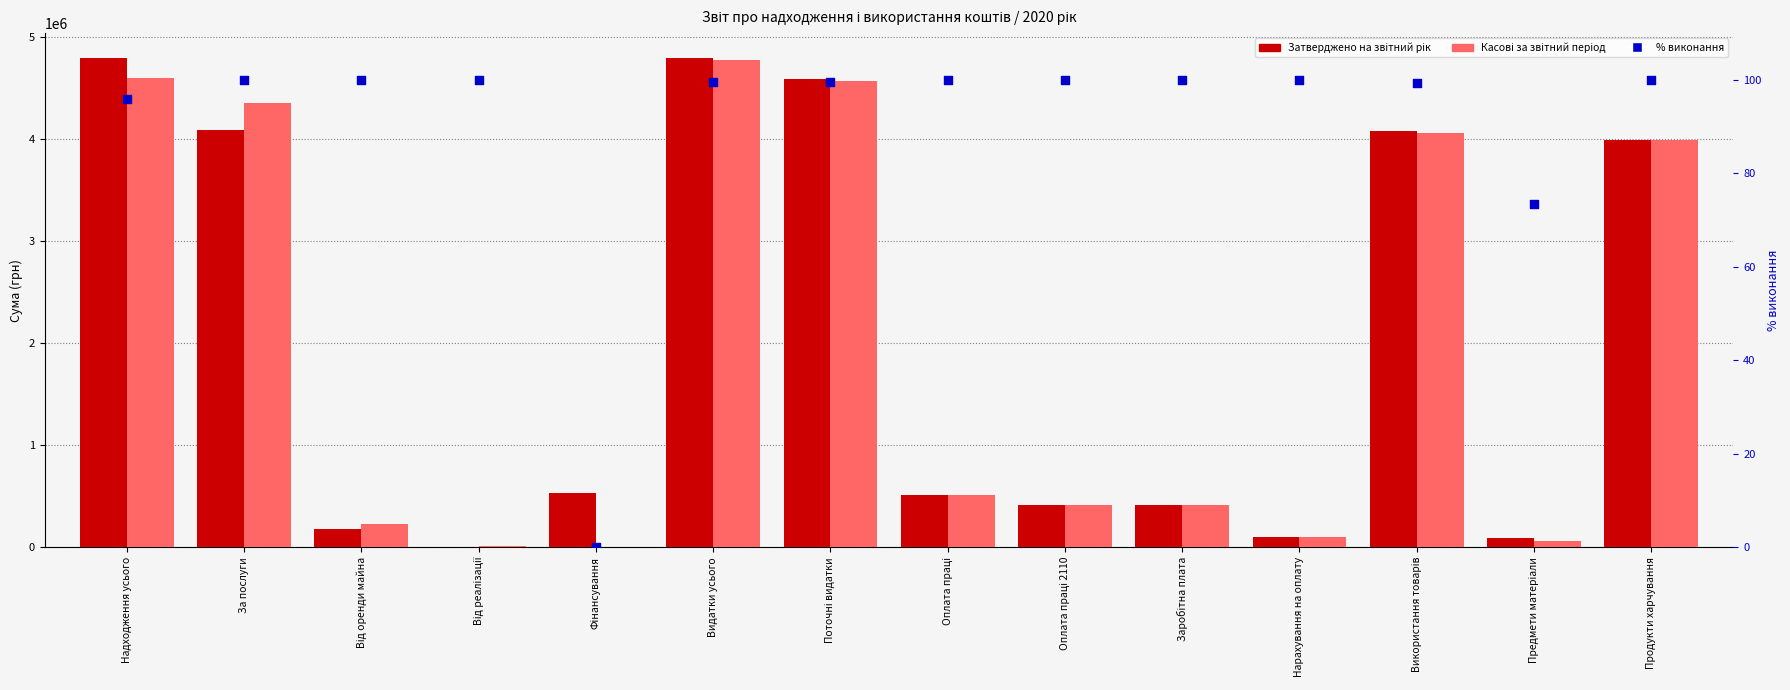

At how many categories does at least one series exceed 4544590?

3